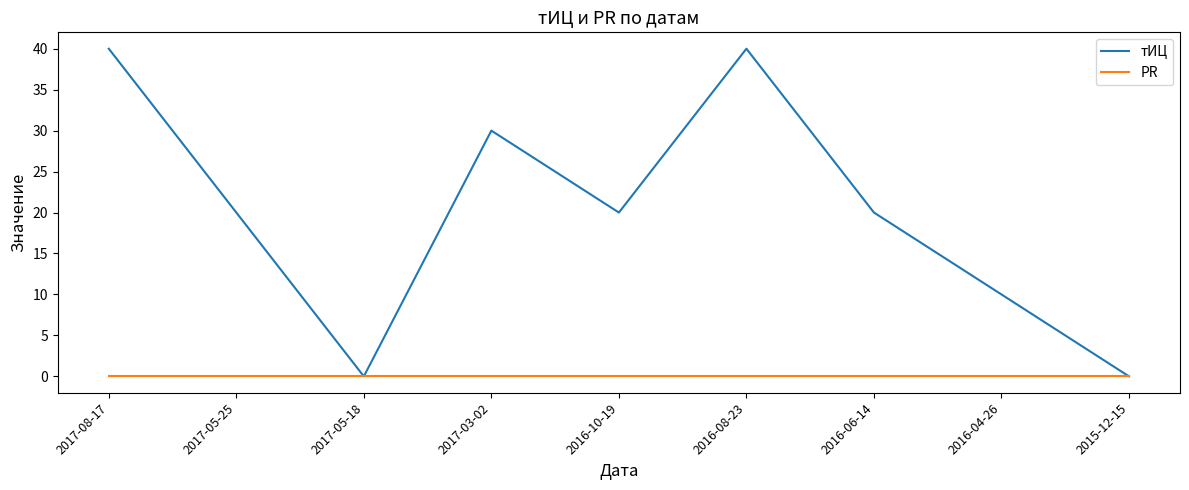

The value of тИЦ at 2017-05-18 is 0. True or false?

True